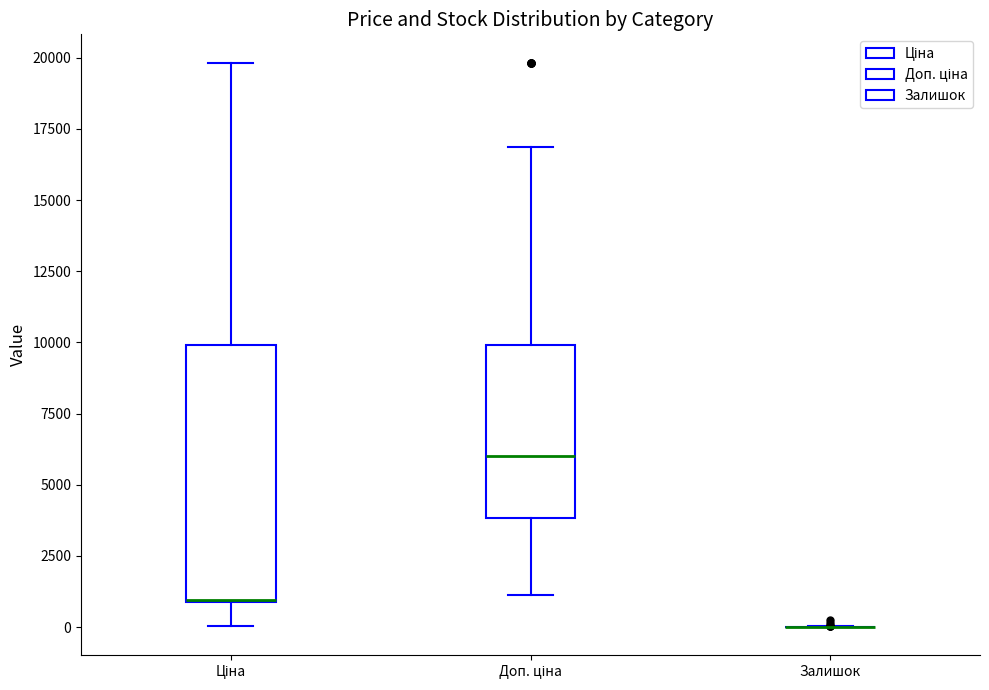

Which box is the tallest, from its lower edge to its upper edge?

Ціна